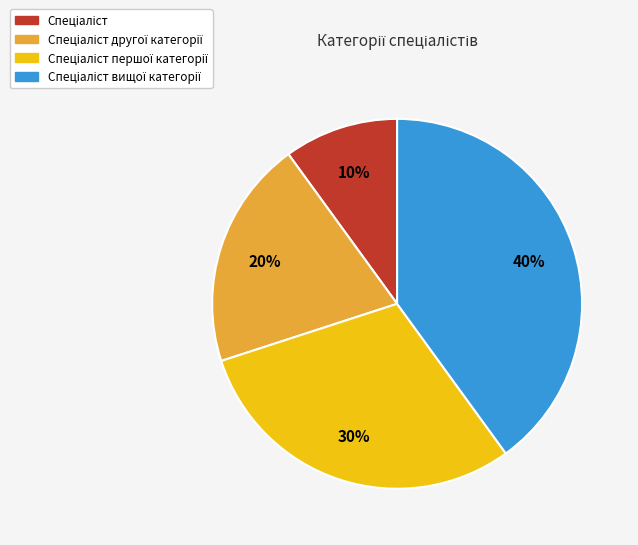

Does any single category account for the majority?

No